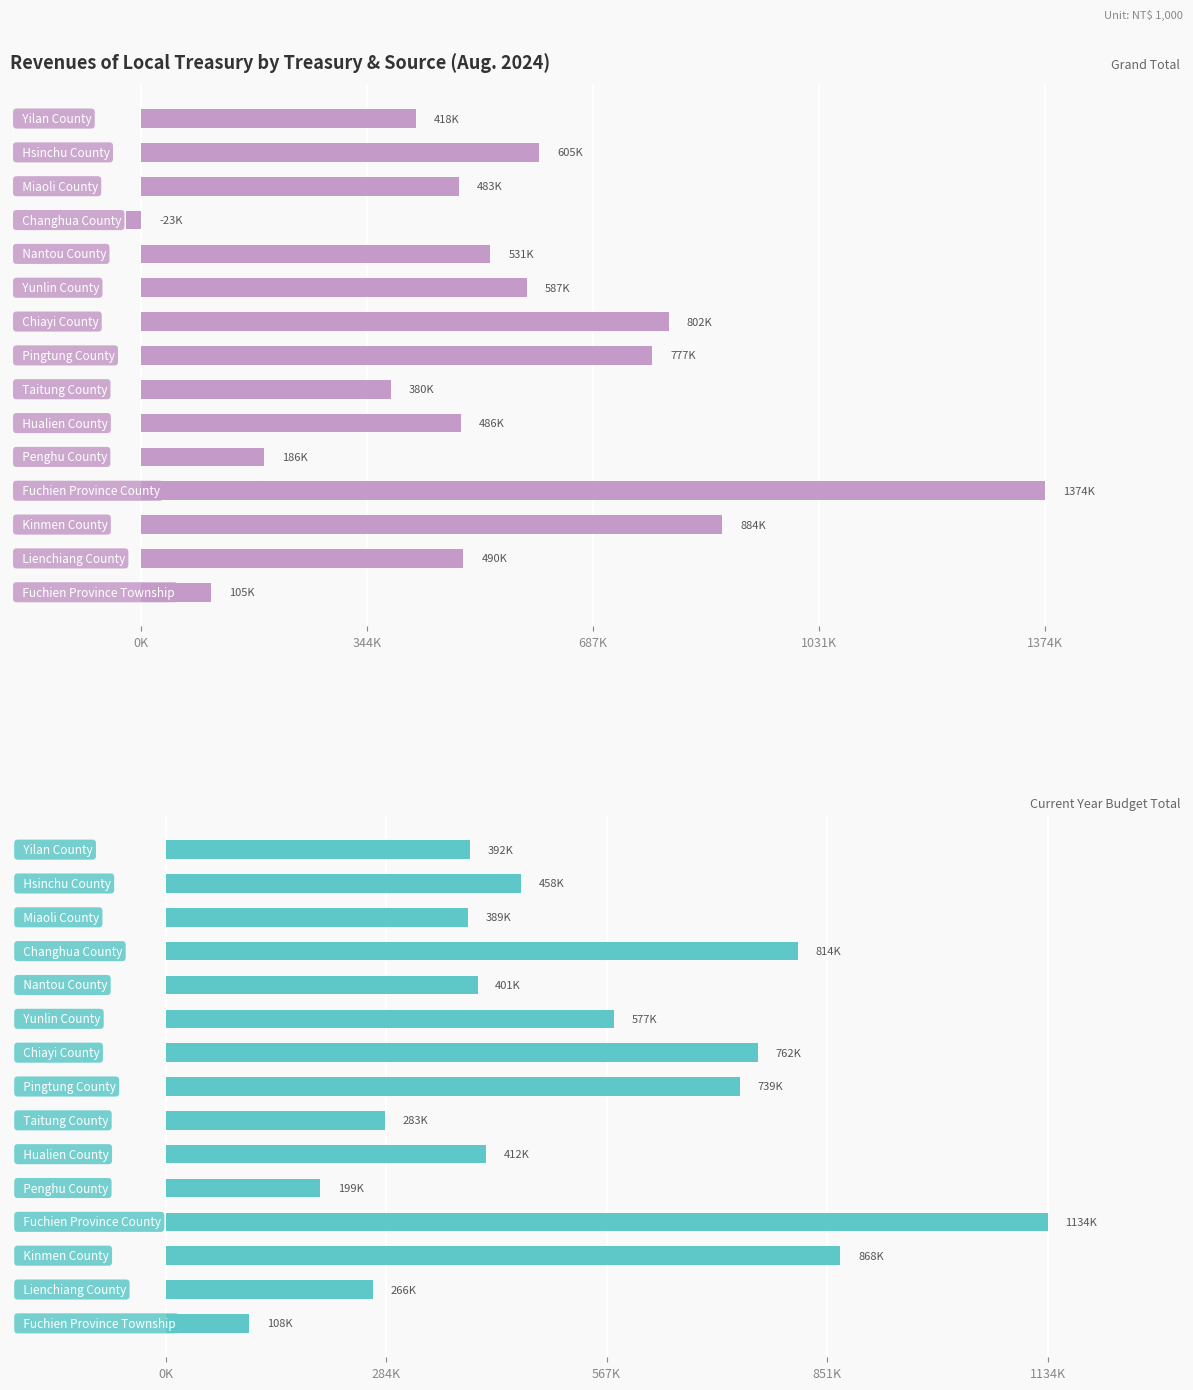

How many data points in Current Year Budget Total are above 412131?

7